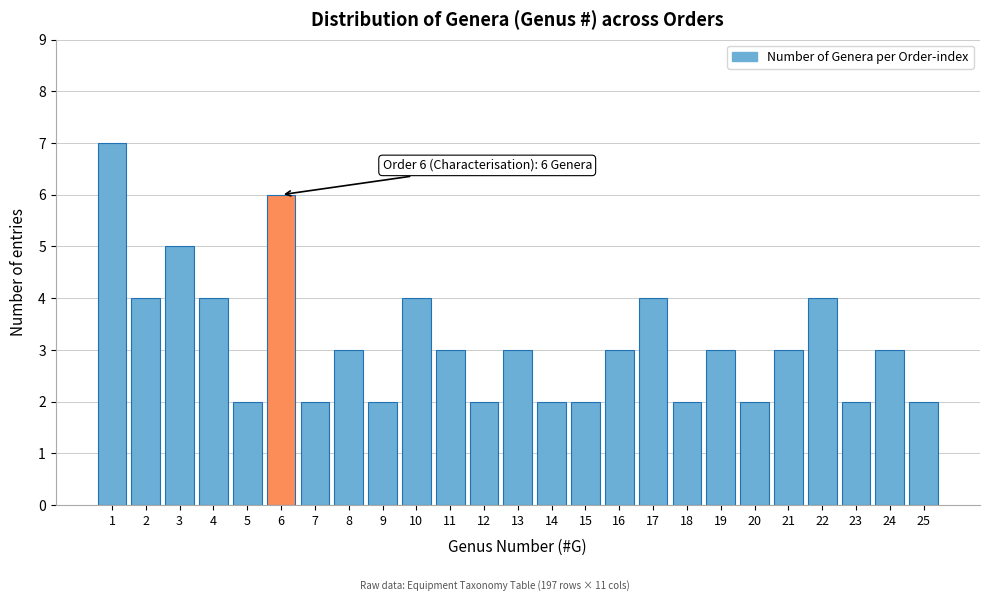

Reading left to right, list all the values displayed in this chart.

7	4	5	4	2	6	2	3	2	4	3	2	3	2	2	3	4	2	3	2	3	4	2	3	2